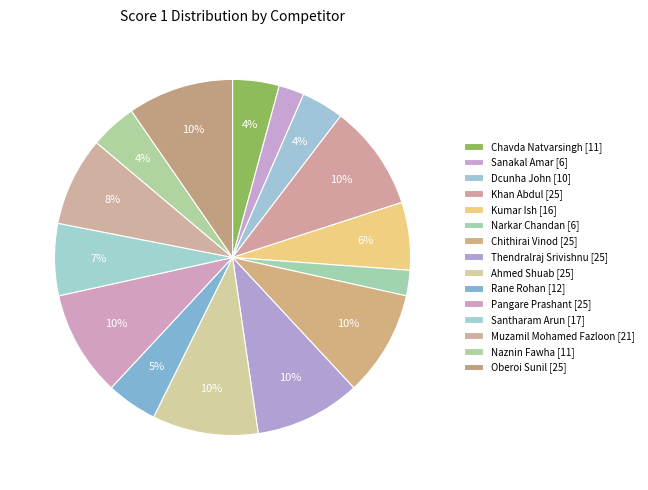

What percentage is NOT represented by Oberoi Sunil?

90.4%